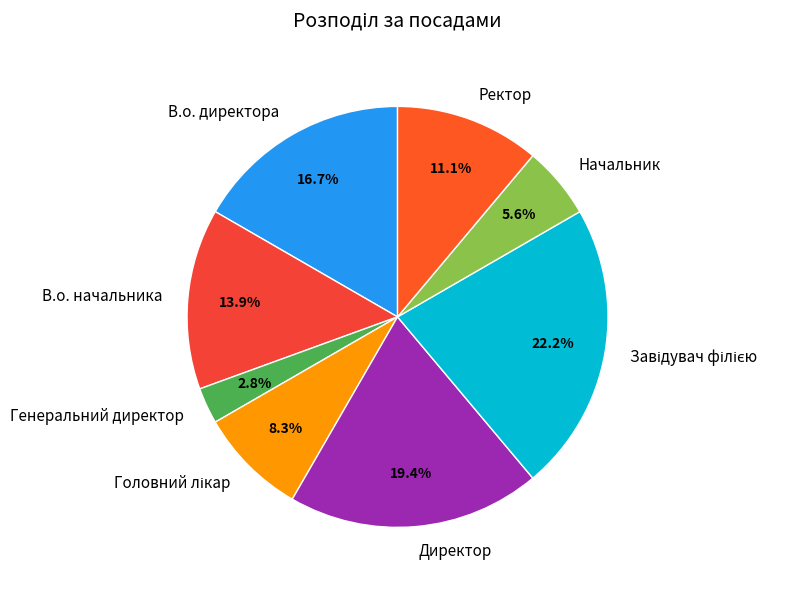

To the nearest percent, what is the combined percentage of В.о. начальника and Директор?

33%